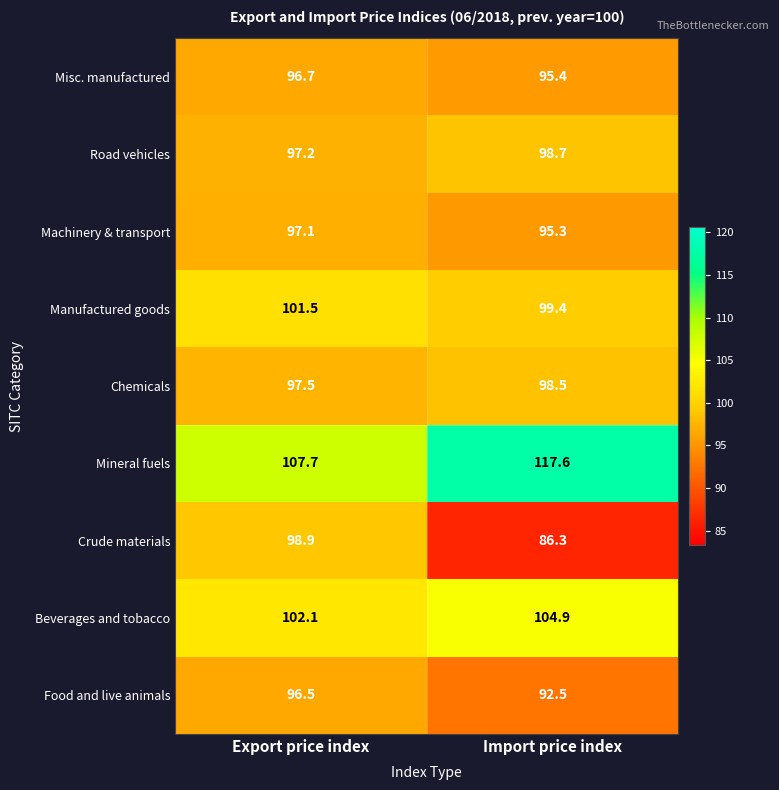

Reading left to right, list all the values displayed in this chart.

Misc. manufactured: 96.7	95.4
Road vehicles: 97.2	98.7
Machinery & transport: 97.1	95.3
Manufactured goods: 101.5	99.4
Chemicals: 97.5	98.5
Mineral fuels: 107.7	117.6
Crude materials: 98.9	86.3
Beverages and tobacco: 102.1	104.9
Food and live animals: 96.5	92.5